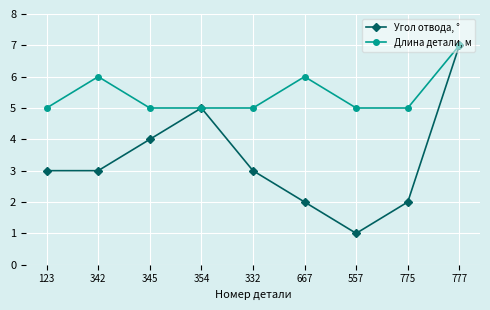

What is the highest value of the Угол отвода, ° series?

7